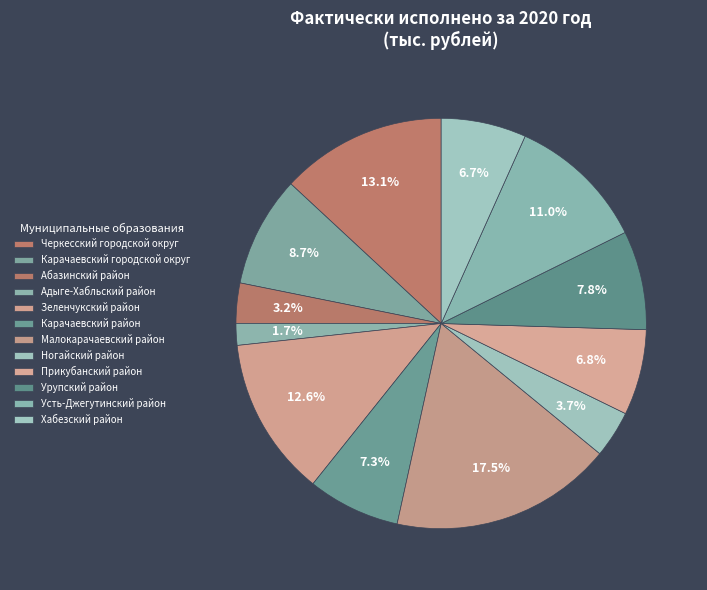

How many slices are in this pie chart?

12